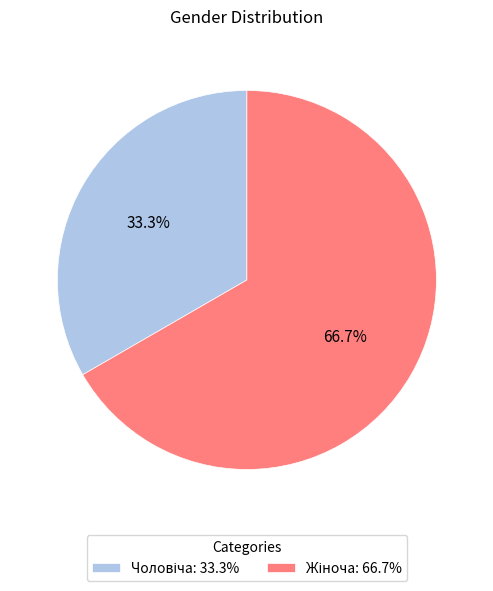

Count the number of slices in the pie.

2